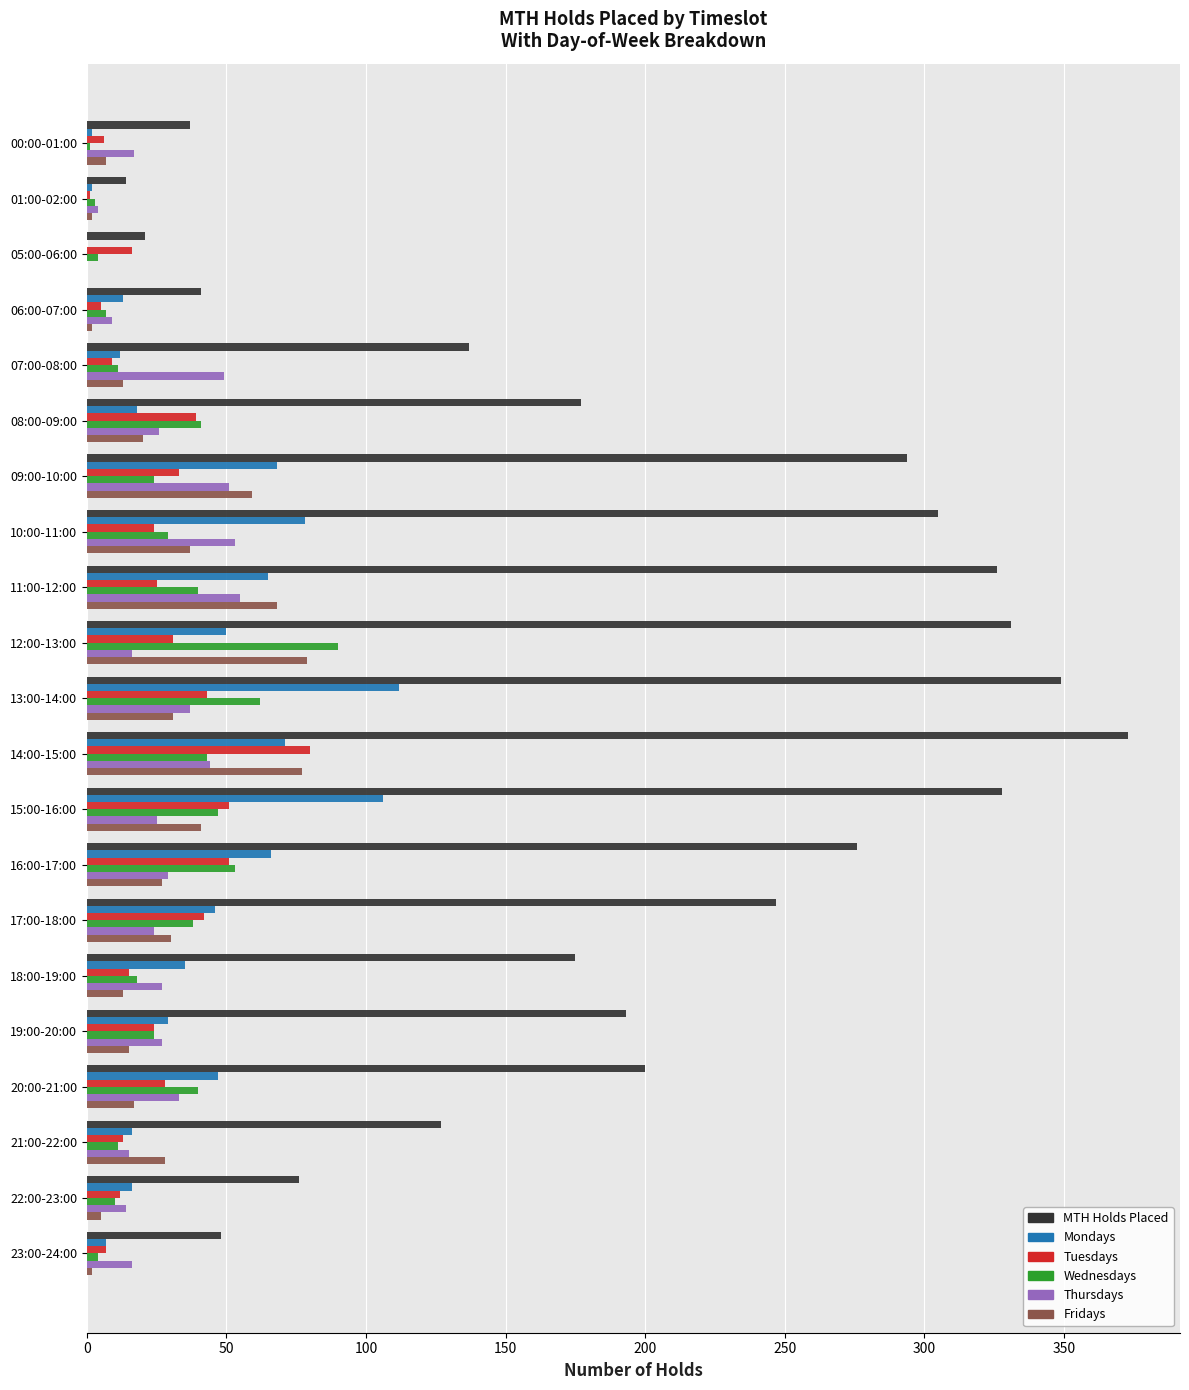

What is the highest value of the Fridays series?

79